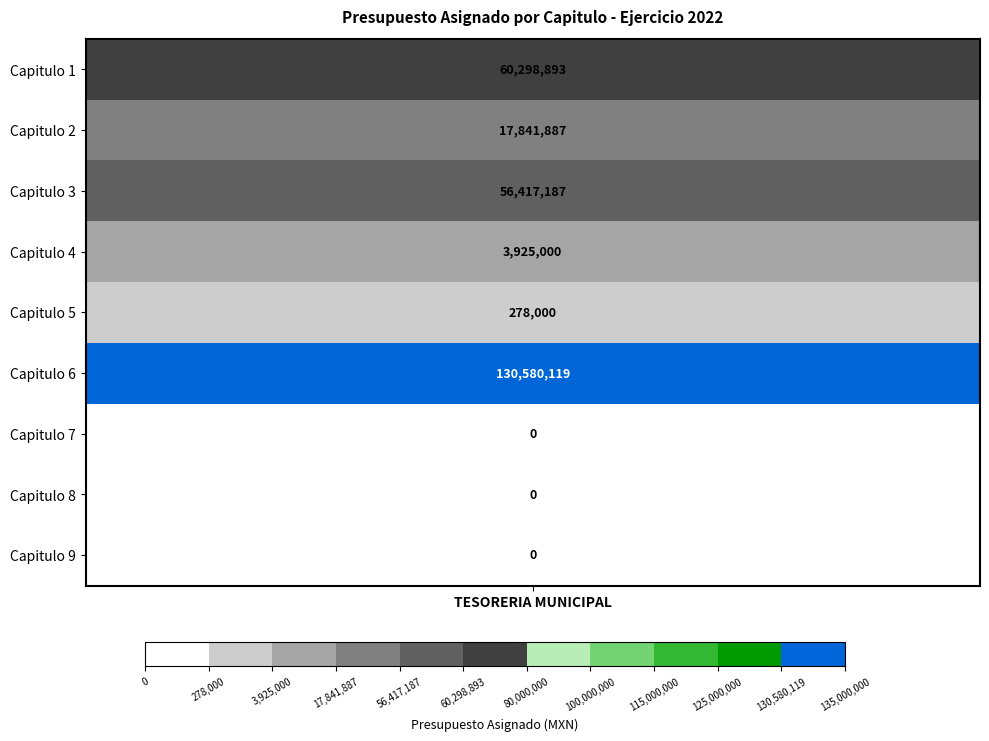

Is the value of Capitulo 4 at 3 greater than the value of Capitulo 5 at 7?

No